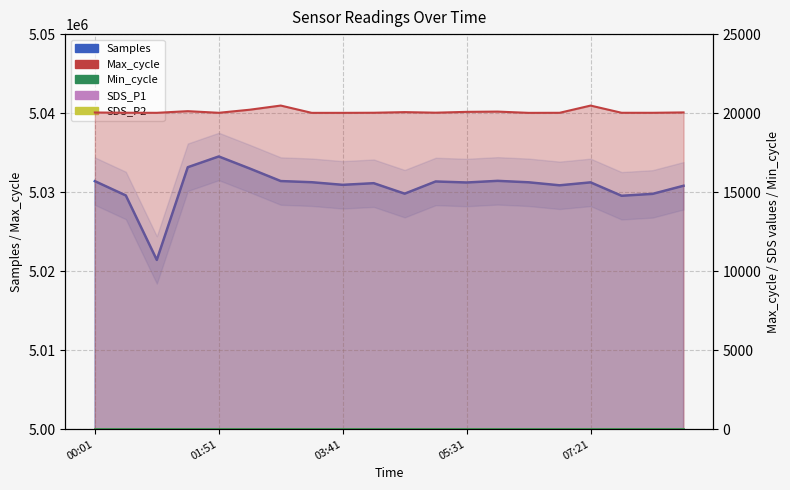

The Max_cycle series shows 26956.3 at 03:41. True or false?

False